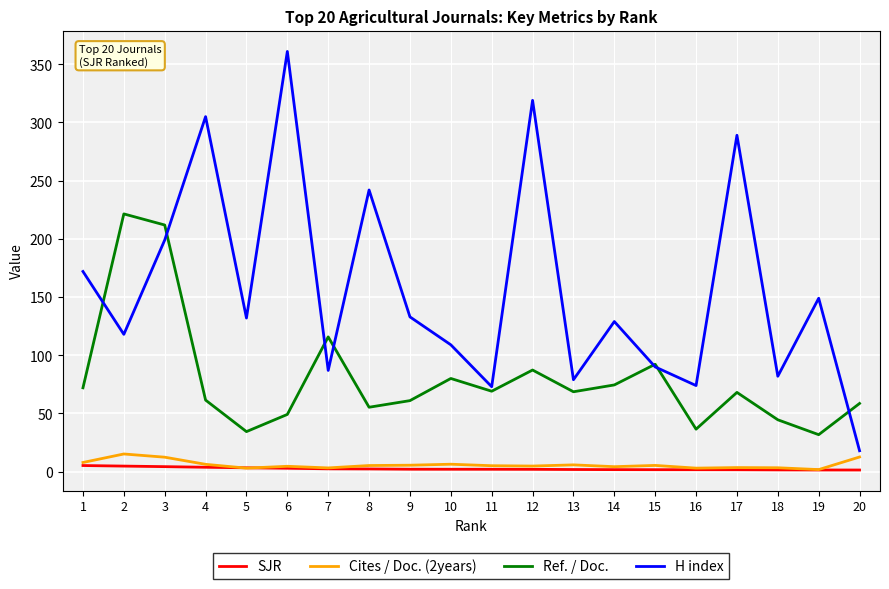

What is the highest value of the H index series?

361.0